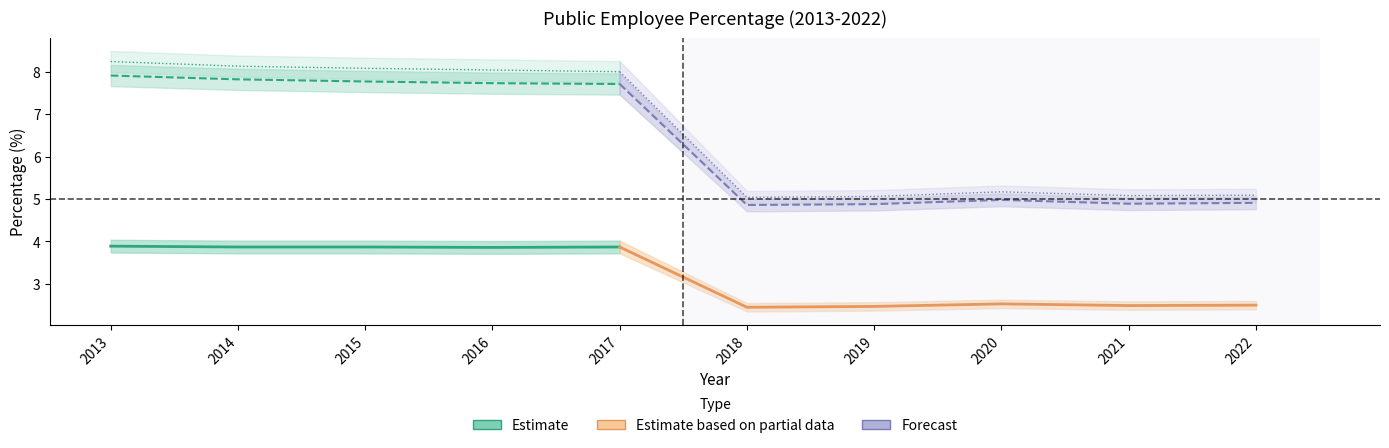

Which category has the highest value in the Labor Force (%) series?

2013